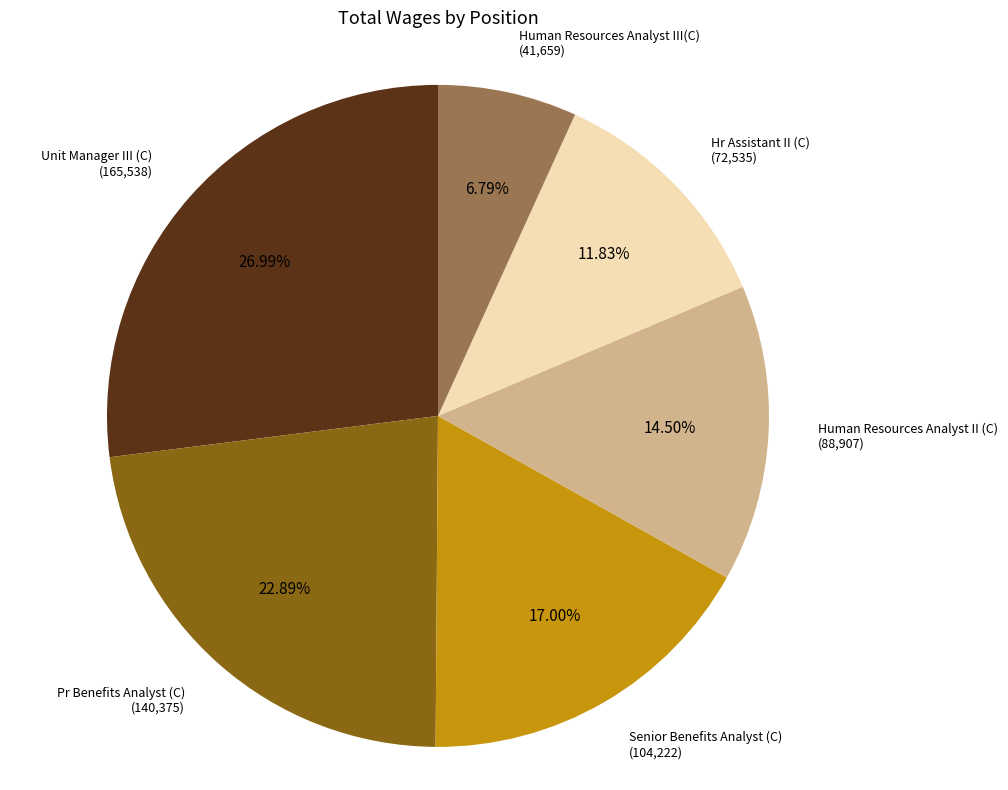

Is there a majority slice in this chart?

No